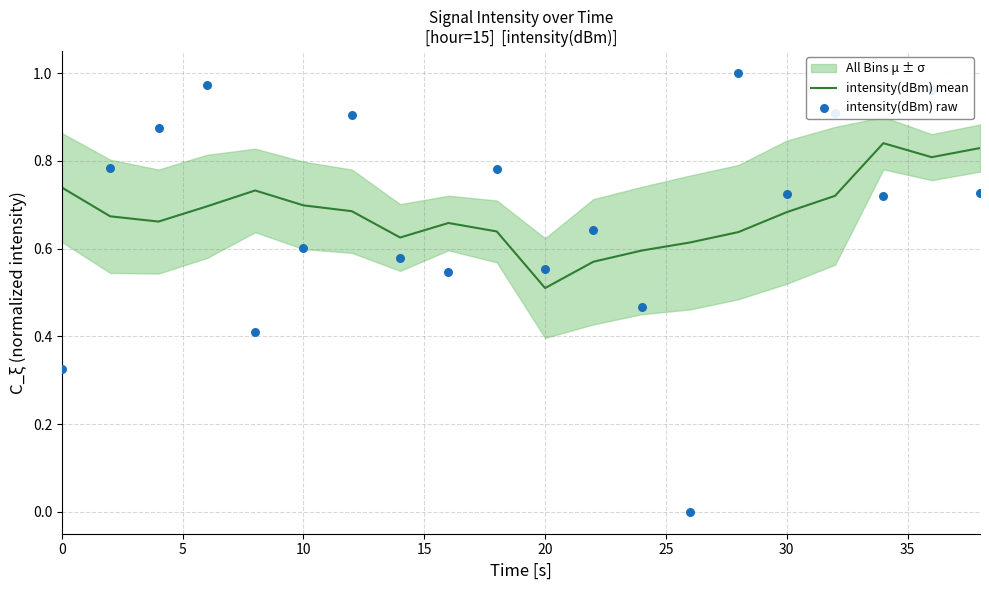

Which series has the widest spread of Y values?

intensity(dBm) raw